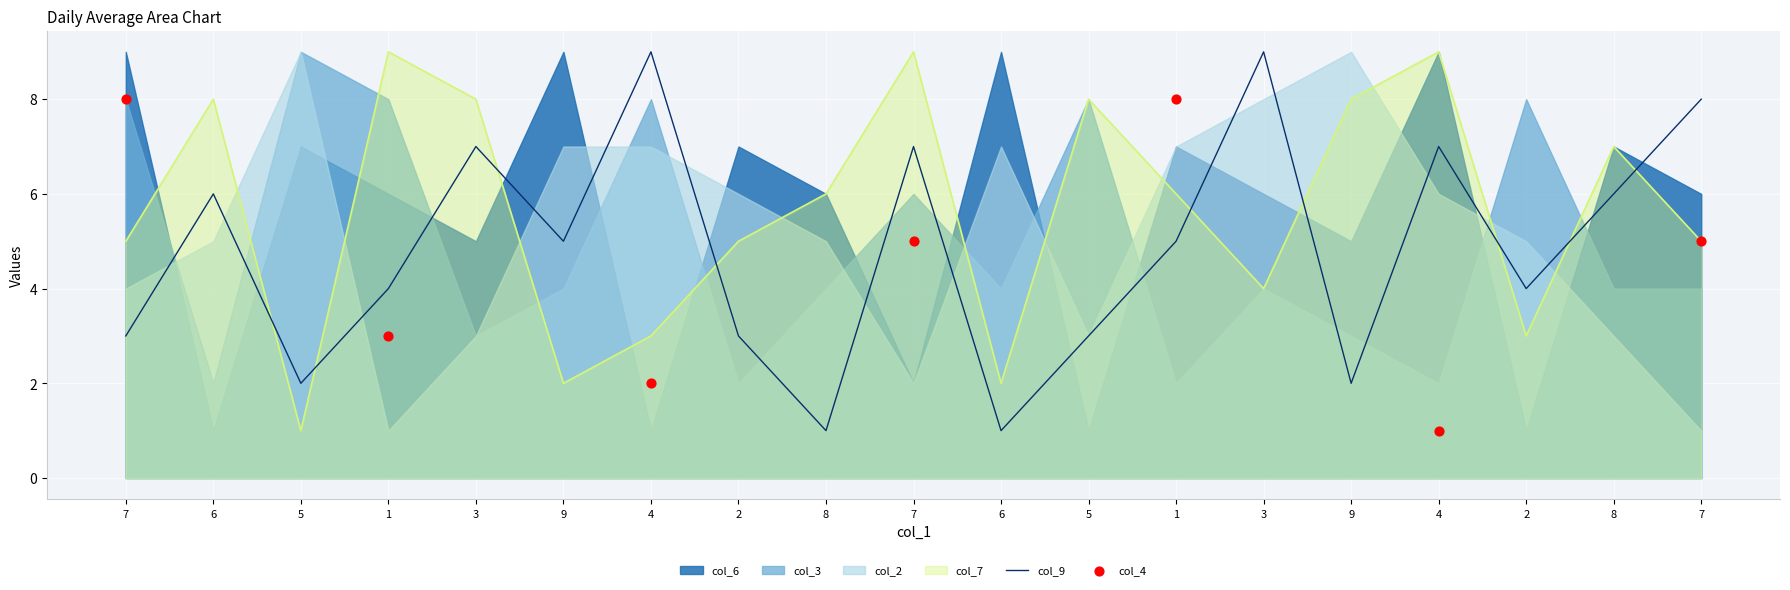

At how many categories does at least one series exceed 2?

19